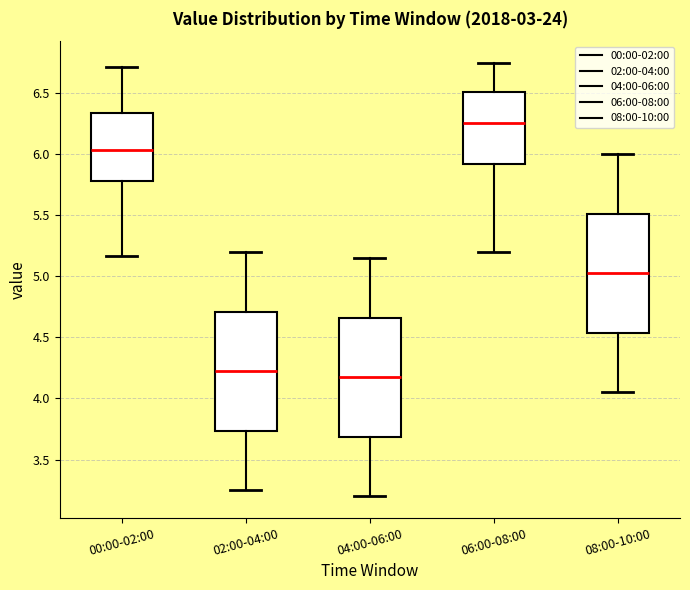

Reading left to right, transcribe this box plot: for each box, give where its median line is, the range the box spans, and where its two whiskers end, as read against the y-axis. The values are not printed on the chart, so give them approximately, as read against the axis.

00:00-02:00: median 6.05, box 5.80 to 6.35, whiskers 5.15 to 6.70
02:00-04:00: median 4.25, box 3.75 to 4.70, whiskers 3.25 to 5.20
04:00-06:00: median 4.20, box 3.70 to 4.65, whiskers 3.20 to 5.15
06:00-08:00: median 6.25, box 5.90 to 6.50, whiskers 5.20 to 6.75
08:00-10:00: median 5.05, box 4.55 to 5.50, whiskers 4.05 to 6.00